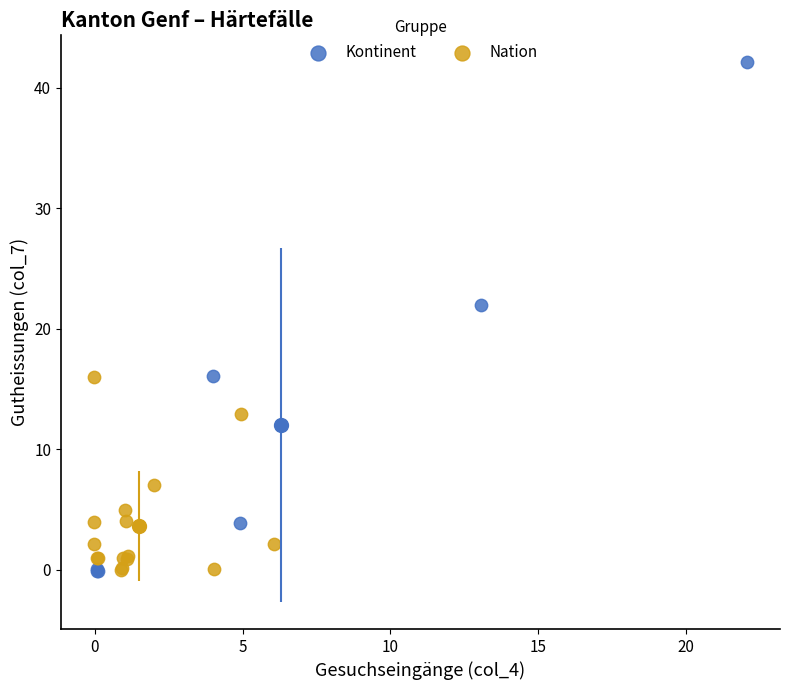

Which series has the widest spread of Y values?

Kontinent